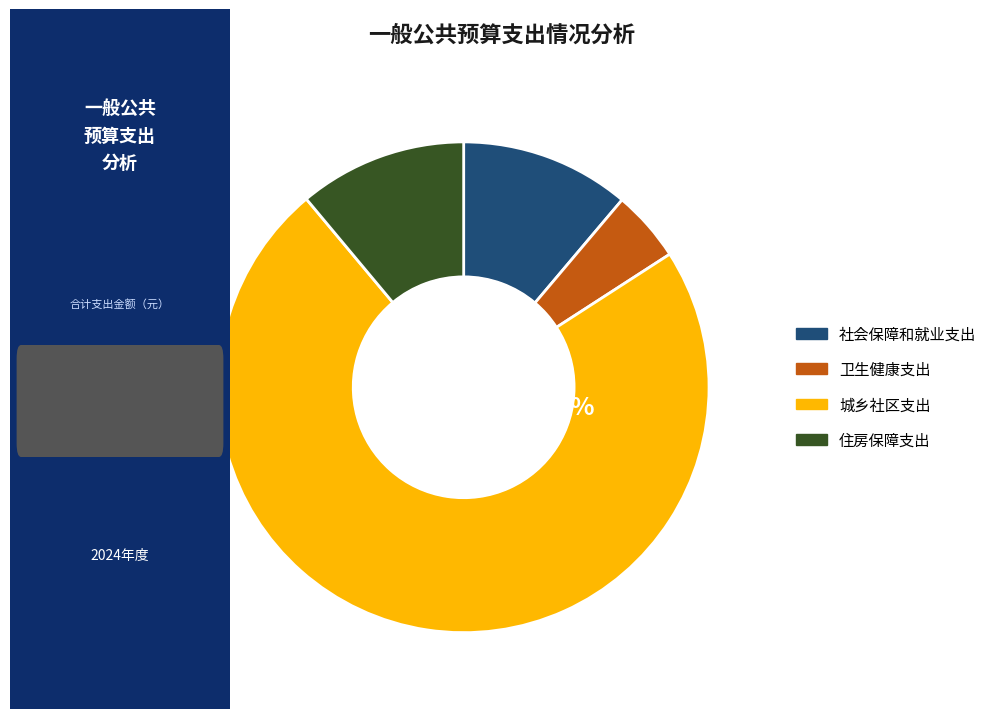

What is the ratio of the value at 卫生健康支出 to the value at 社会保障和就业支出?

0.4